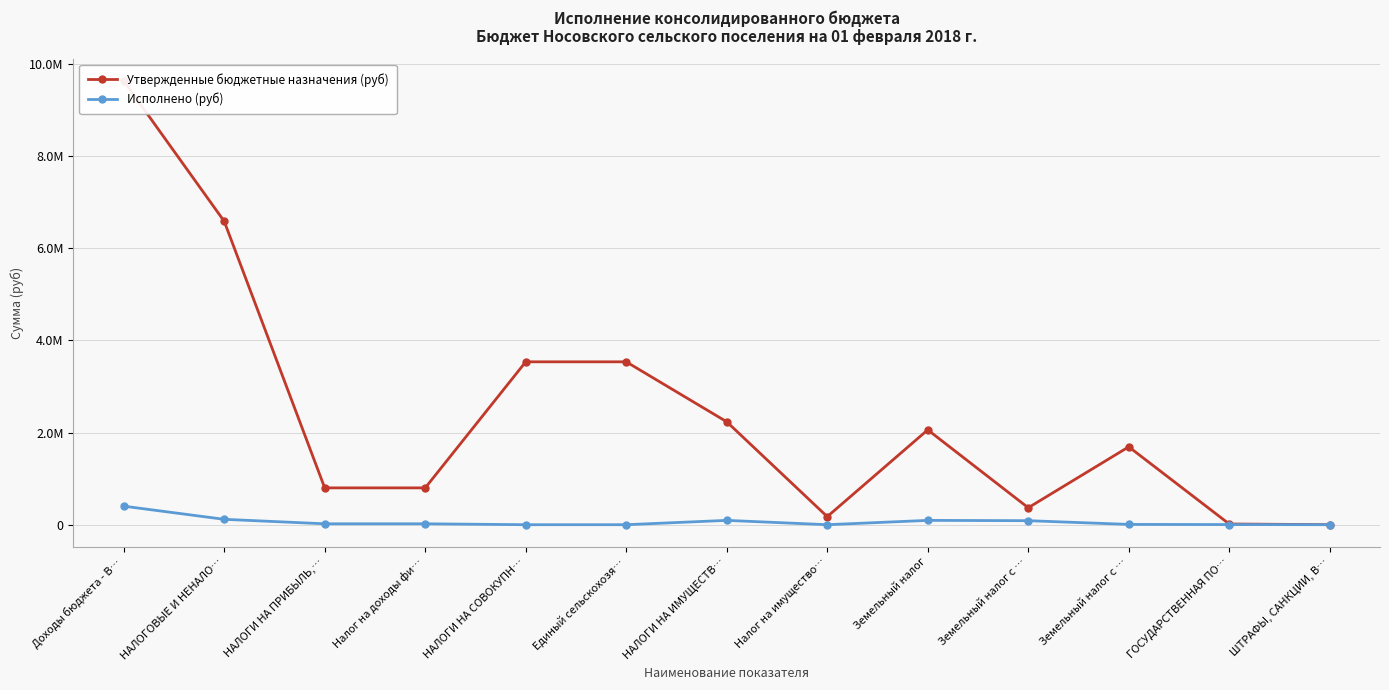

At which category does Исполнено (руб) reach its first local peak?

НАЛОГИ НА ИМУЩЕСТВ…